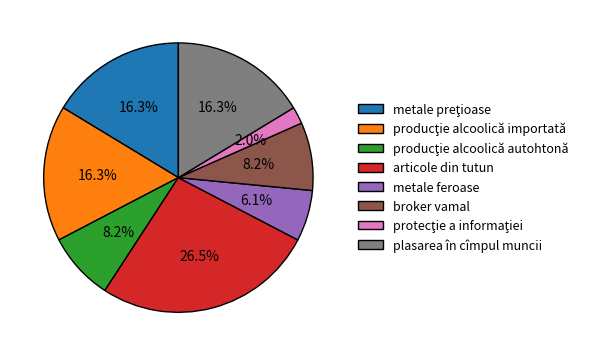

Which slice is the largest?

articole din tutun